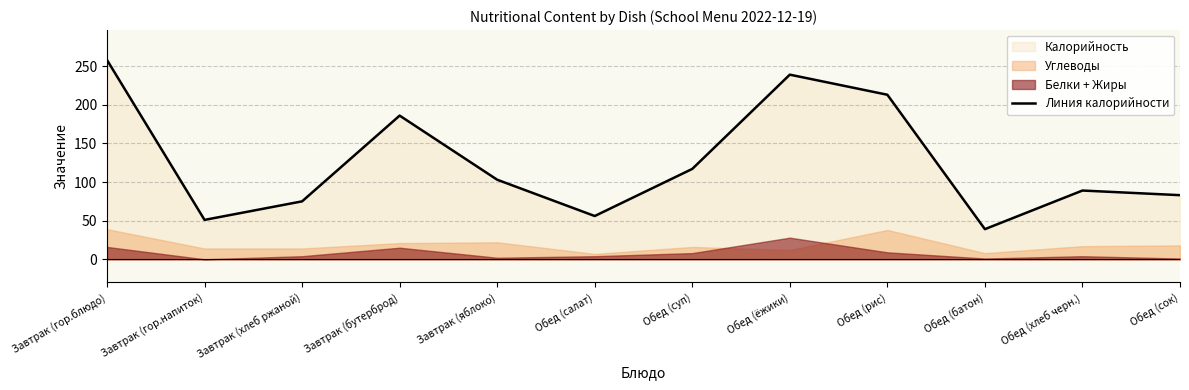

What is the value of the 8th point from the left?

239